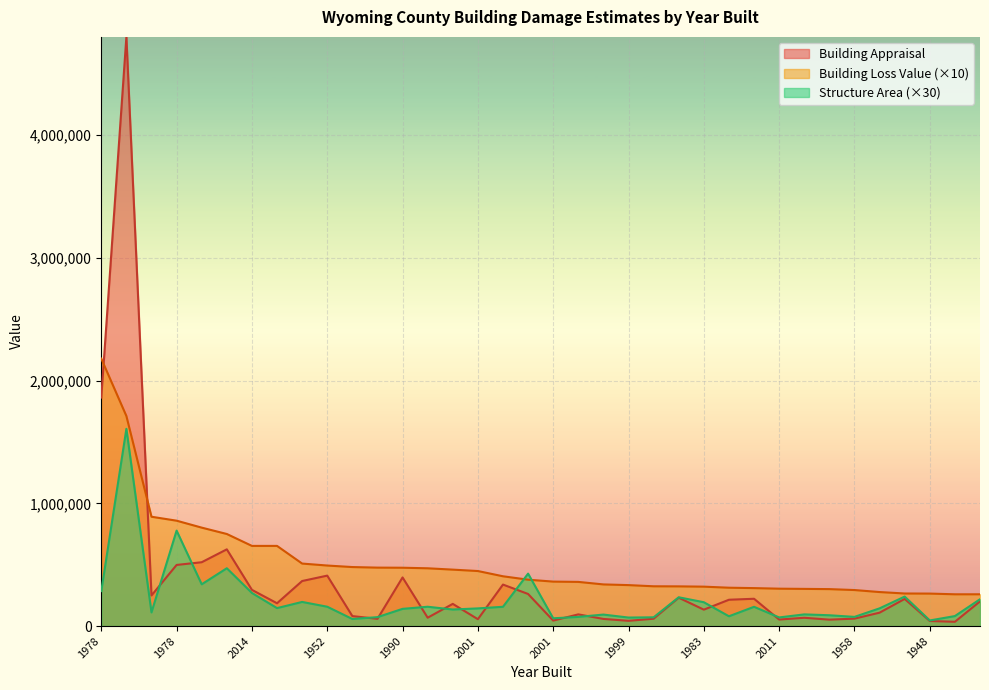

How many values in the Structure Area series are below 144300?

18